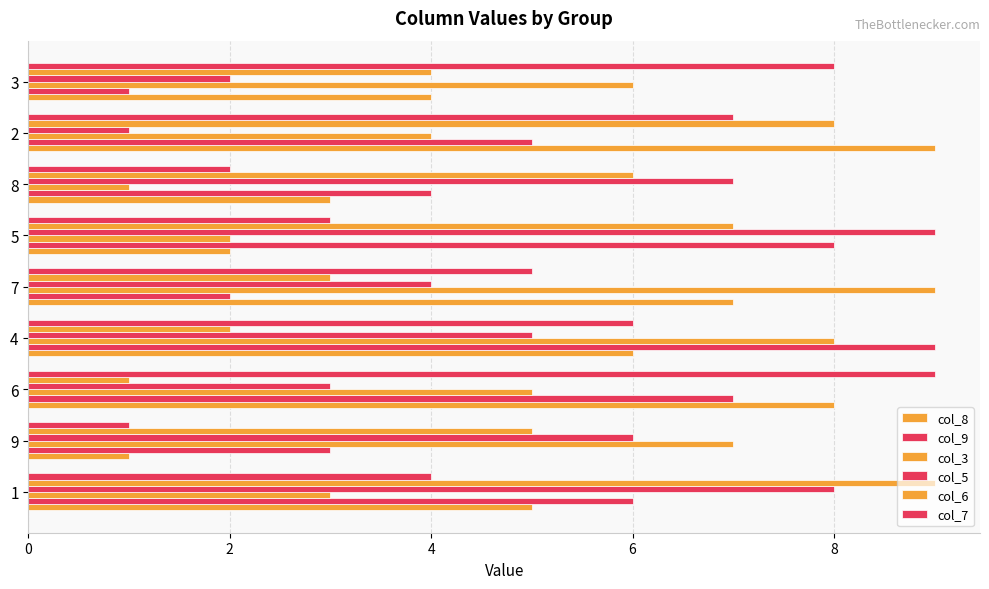

Count the number of categories in the chart.

9